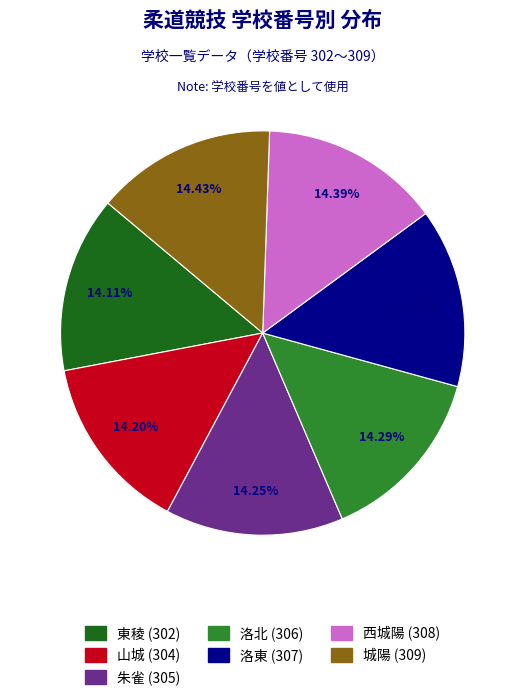

Approximately how many times larger is the value at 山城 compared to 洛東?

1.0